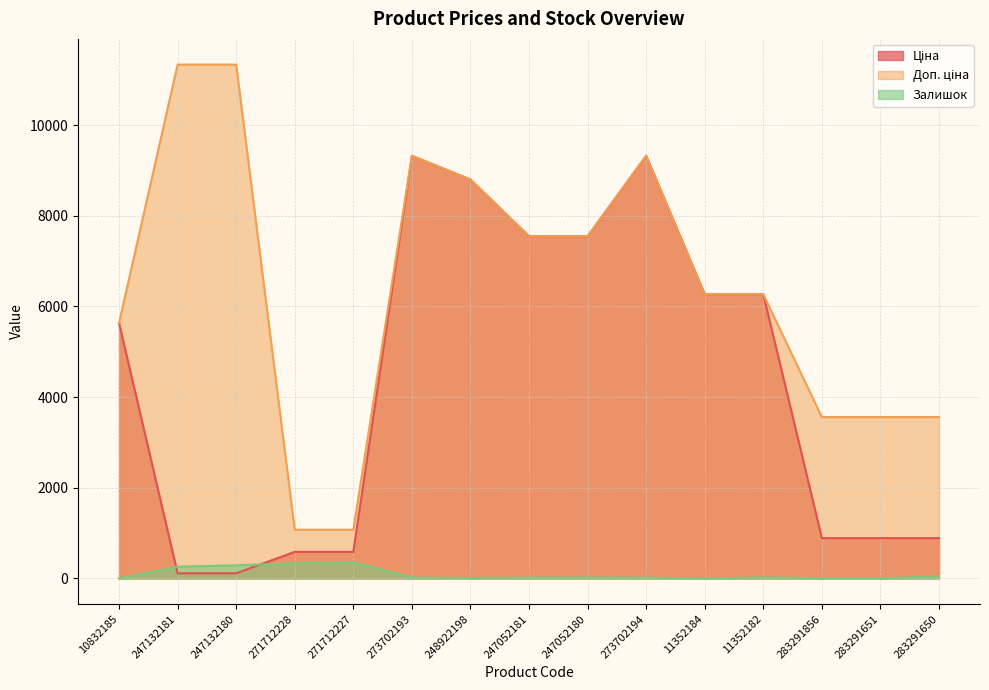

Which series changed the most between 273702194 and 283291651?

Ціна